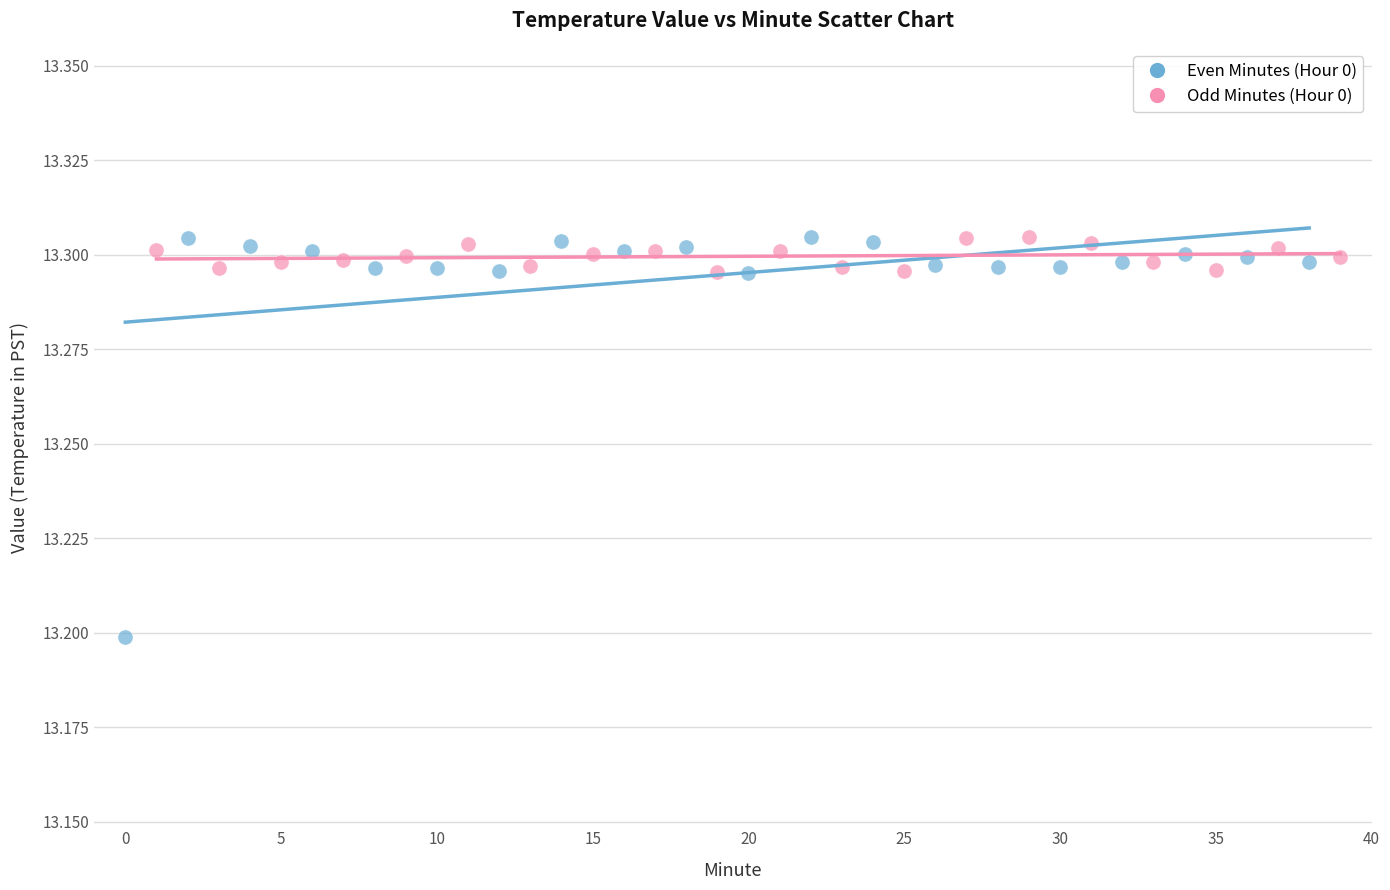

Which series reaches the minimum Y coordinate?

Even Minutes (Hour 0)